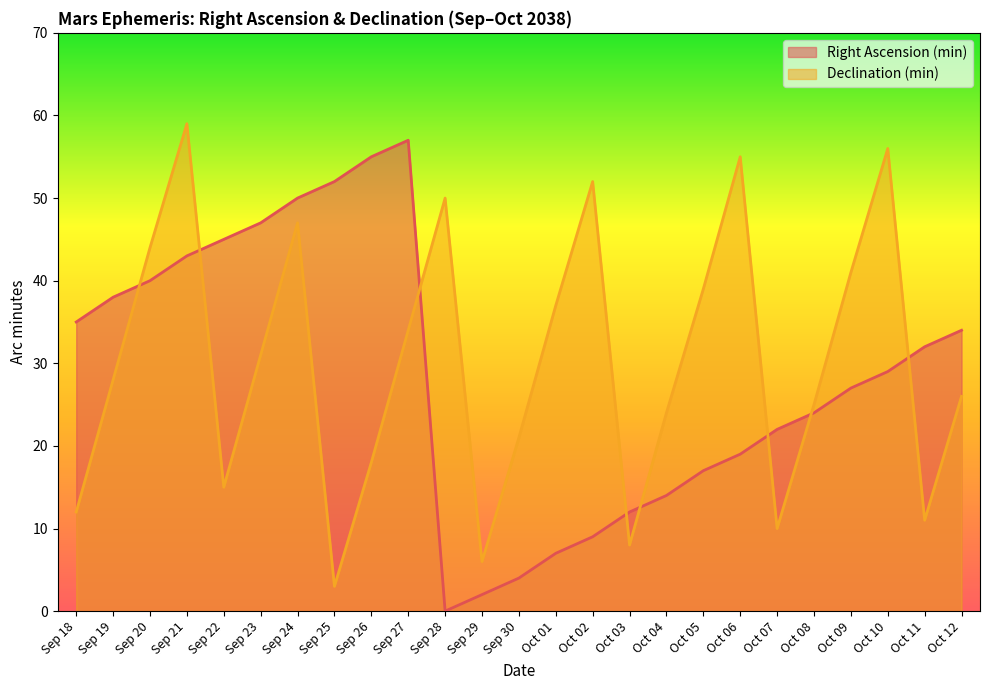

How many lines are shown in the chart?

2